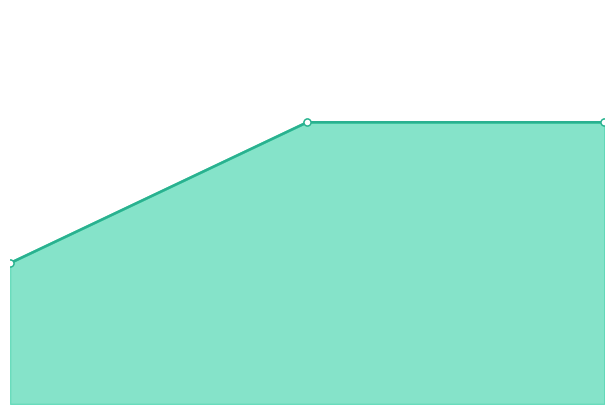

What is the difference between the maximum and minimum values in the Body series?

1